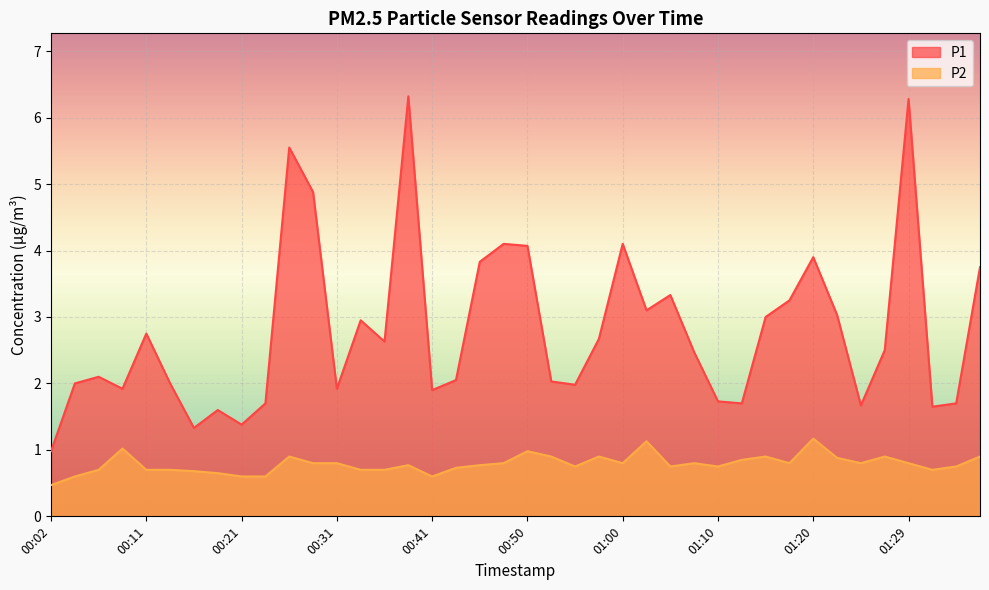

Does the chart display data point markers on the line(s)?

No